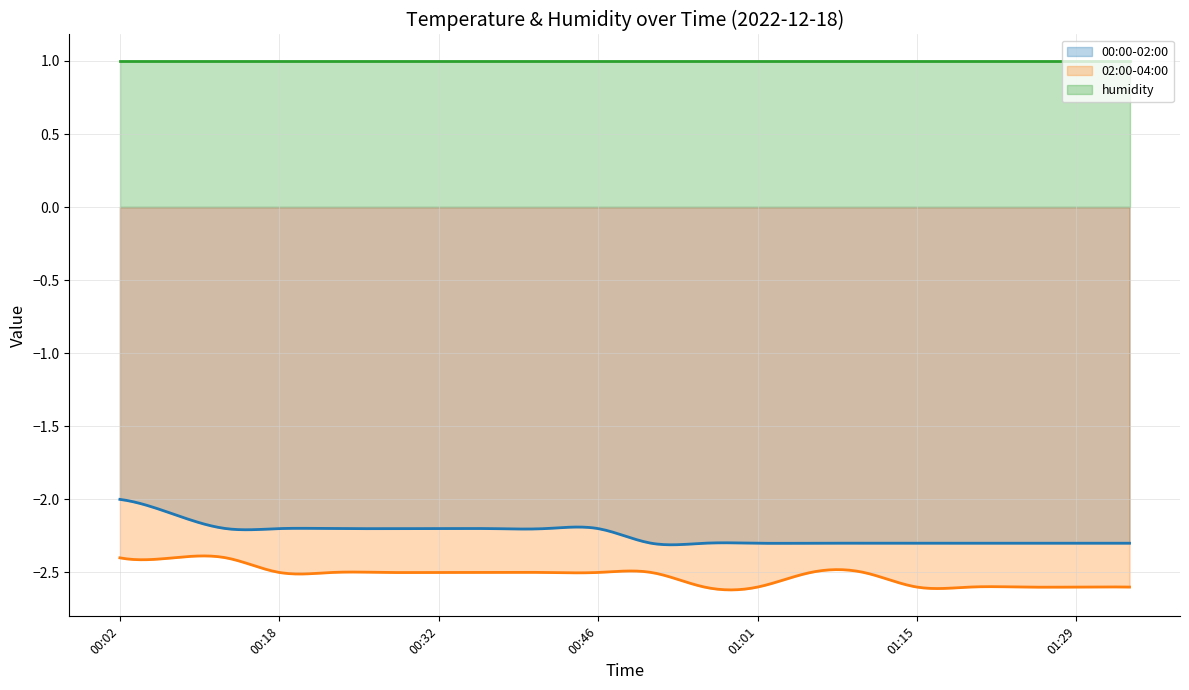

Reading left to right, extract all data points from this chart.

00:00-02:00: -2.0	-2.1	-2.2	-2.2	-2.2	-2.2	-2.2	-2.2	-2.2	-2.2	-2.3	-2.3	-2.3	-2.3	-2.3	-2.3	-2.3	-2.3	-2.3	-2.3
02:00-04:00: -2.4	-2.4	-2.4	-2.5	-2.5	-2.5	-2.5	-2.5	-2.5	-2.5	-2.5	-2.6	-2.6	-2.5	-2.5	-2.6	-2.6	-2.6	-2.6	-2.6
humidity: 1.0	1.0	1.0	1.0	1.0	1.0	1.0	1.0	1.0	1.0	1.0	1.0	1.0	1.0	1.0	1.0	1.0	1.0	1.0	1.0